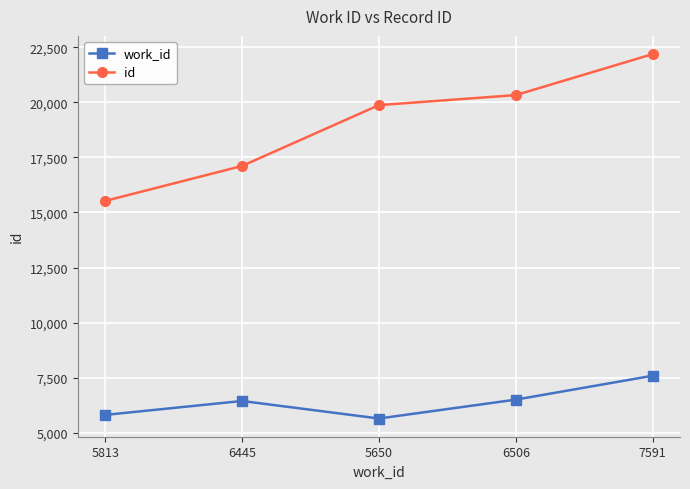

Is it true that id equals 15524 at 5813?

True